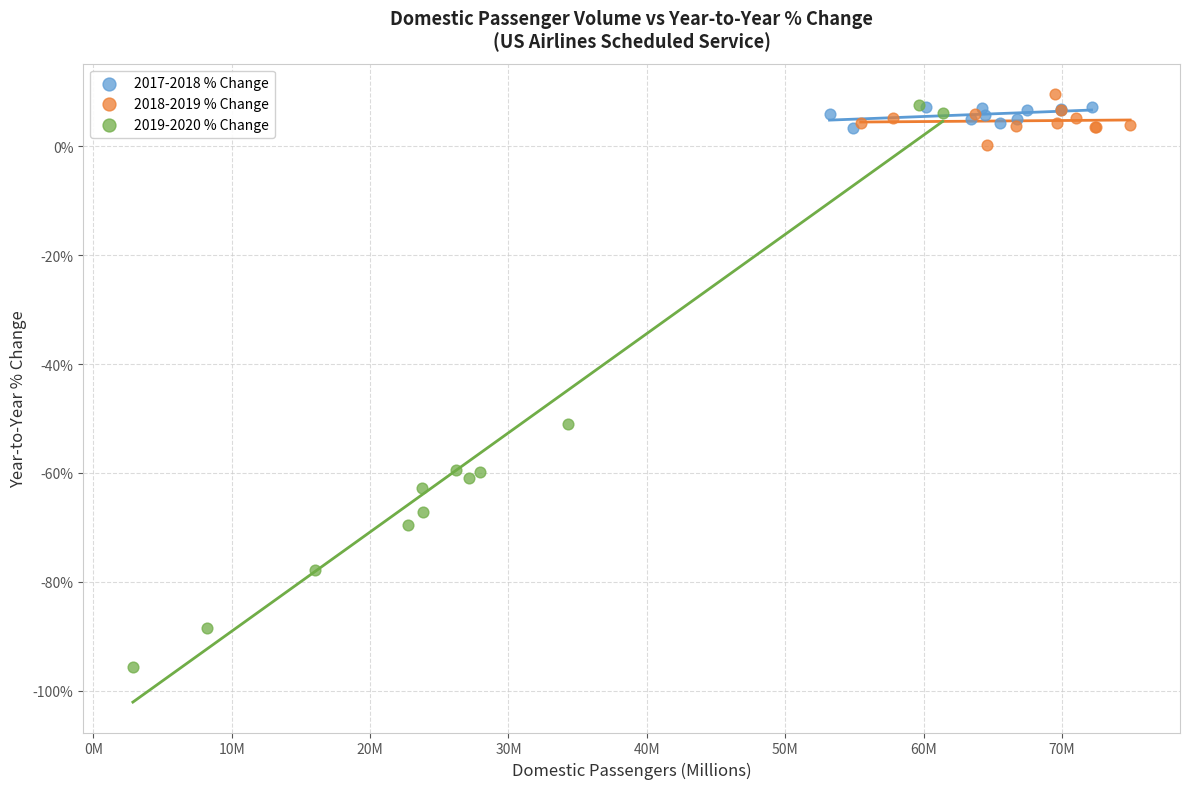

What are all the series names shown in the legend?

2017-2018 % Change, 2018-2019 % Change, 2019-2020 % Change